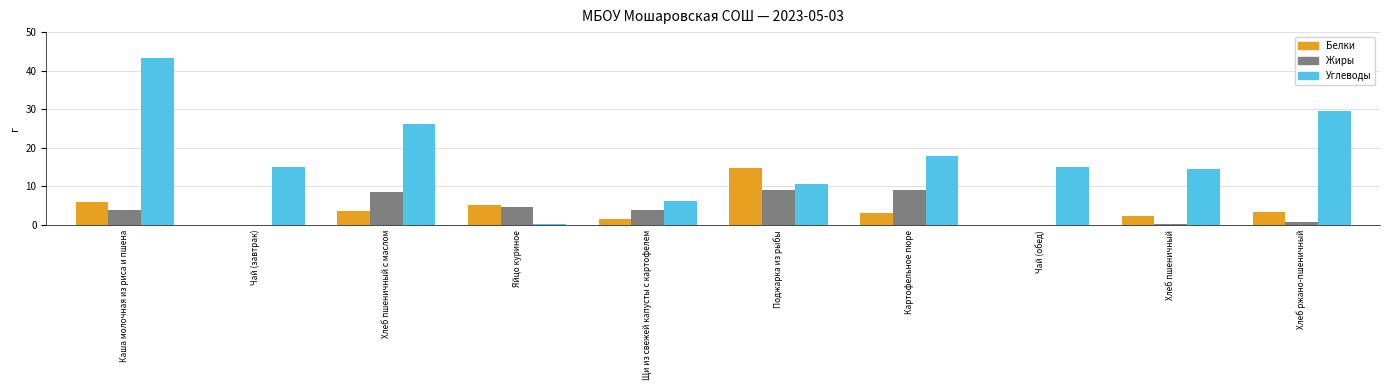

The Жиры series shows 14.5 at Поджарка из рыбы. True or false?

False